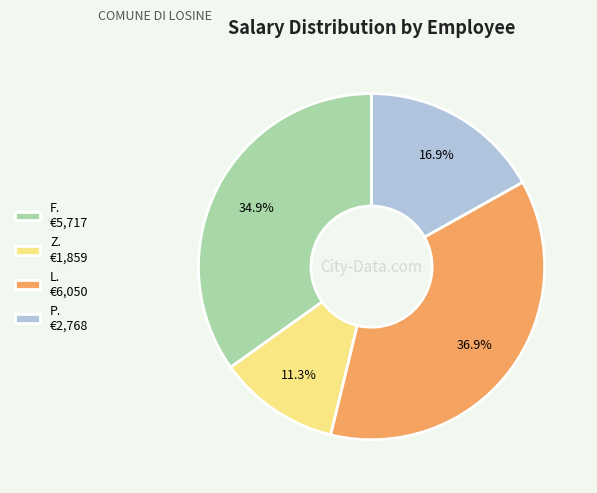

Count the number of slices in the pie.

4